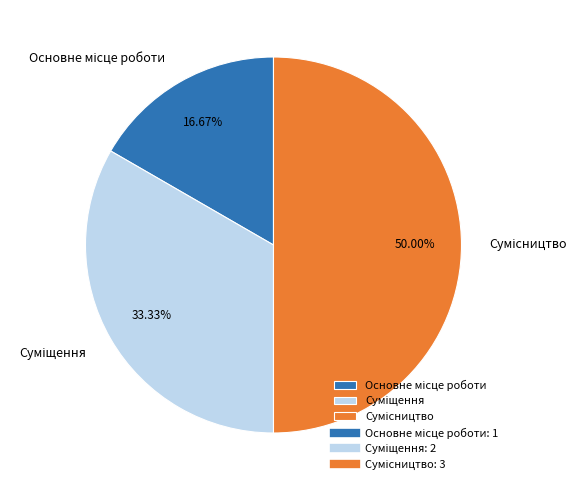

Rank the categories by value from lowest to highest.

Основне місце роботи, Суміщення, Сумісництво